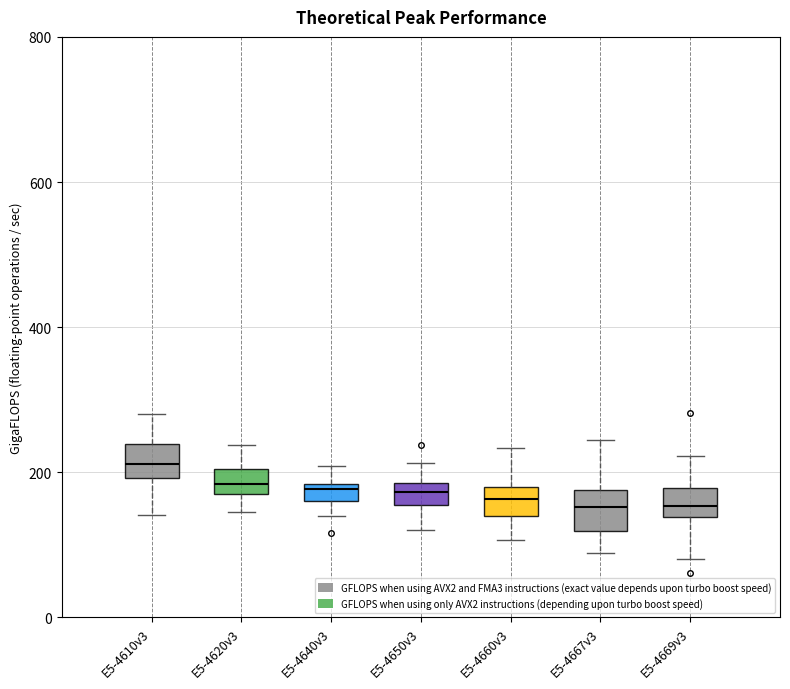

Where is the lower edge of the box for E5-4620v3 on the y-axis? The values are not printed on the chart, so give them approximately, as read against the axis.

180